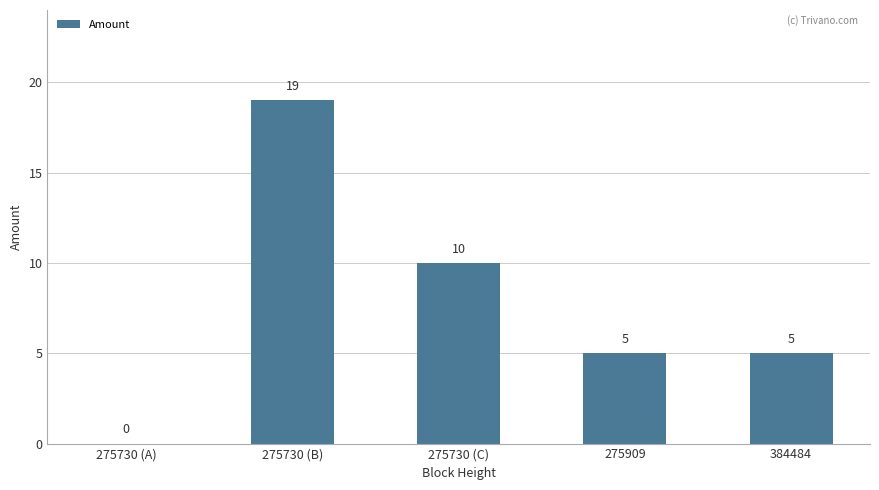

What is the sum of the values at 275730 (C) and 384484?

15